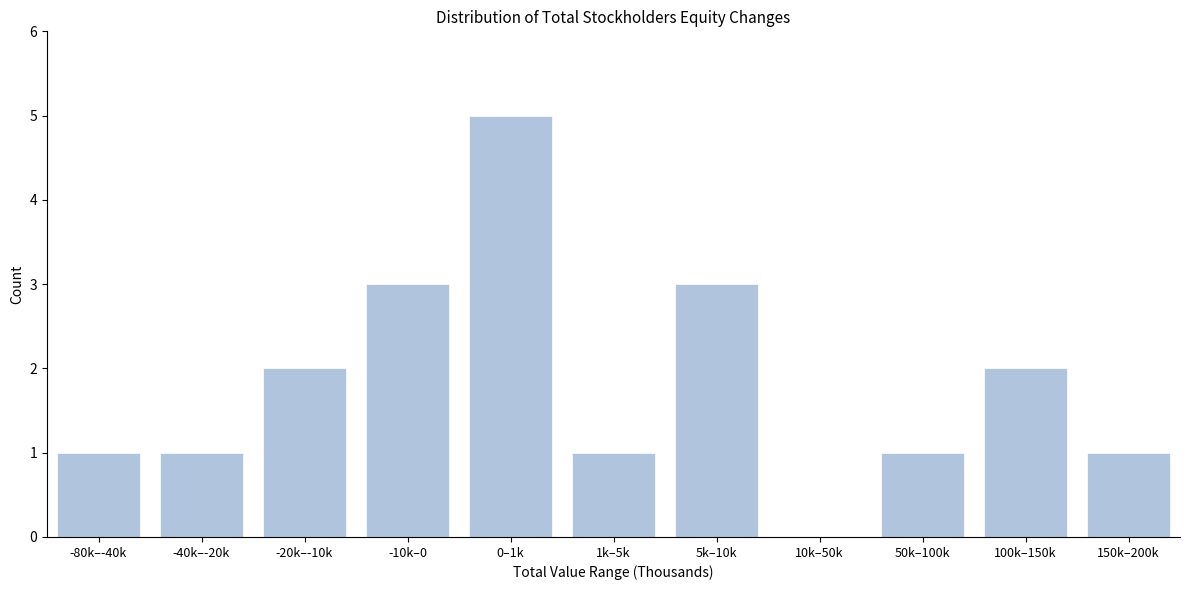

Reading right to left, extract all data points from this chart.

150k–200k=1	100k–150k=2	50k–100k=1	10k–50k=0	5k–10k=3	1k–5k=1	0–1k=5	-10k–0=3	-20k–-10k=2	-40k–-20k=1	-80k–-40k=1